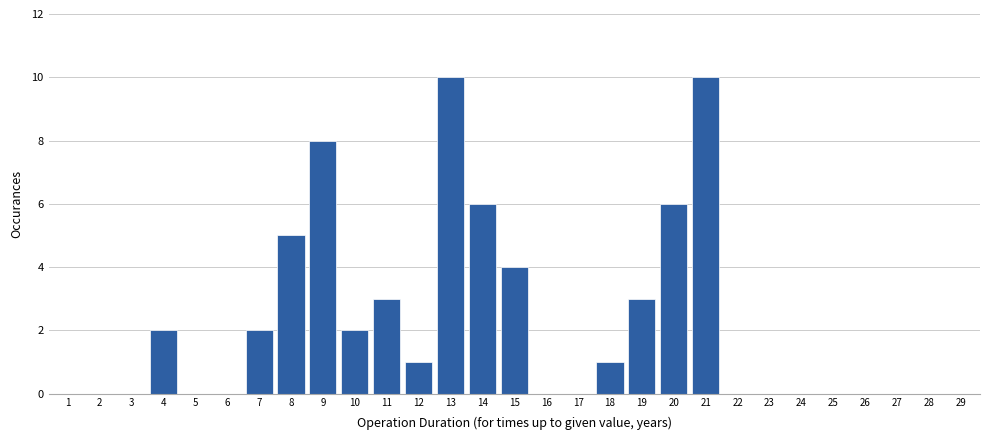

Reading left to right, extract all data points from this chart.

1=0	2=0	3=0	4=2	5=0	6=0	7=2	8=5	9=8	10=2	11=3	12=1	13=10	14=6	15=4	16=0	17=0	18=1	19=3	20=6	21=10	22=0	23=0	24=0	25=0	26=0	27=0	28=0	29=0